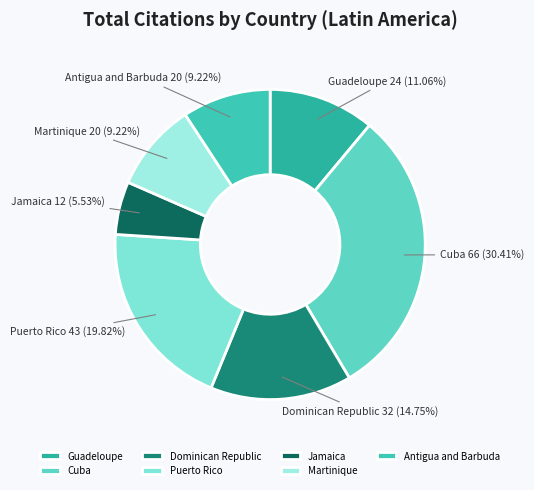

How much of the chart is everything except Puerto Rico?

80.2%